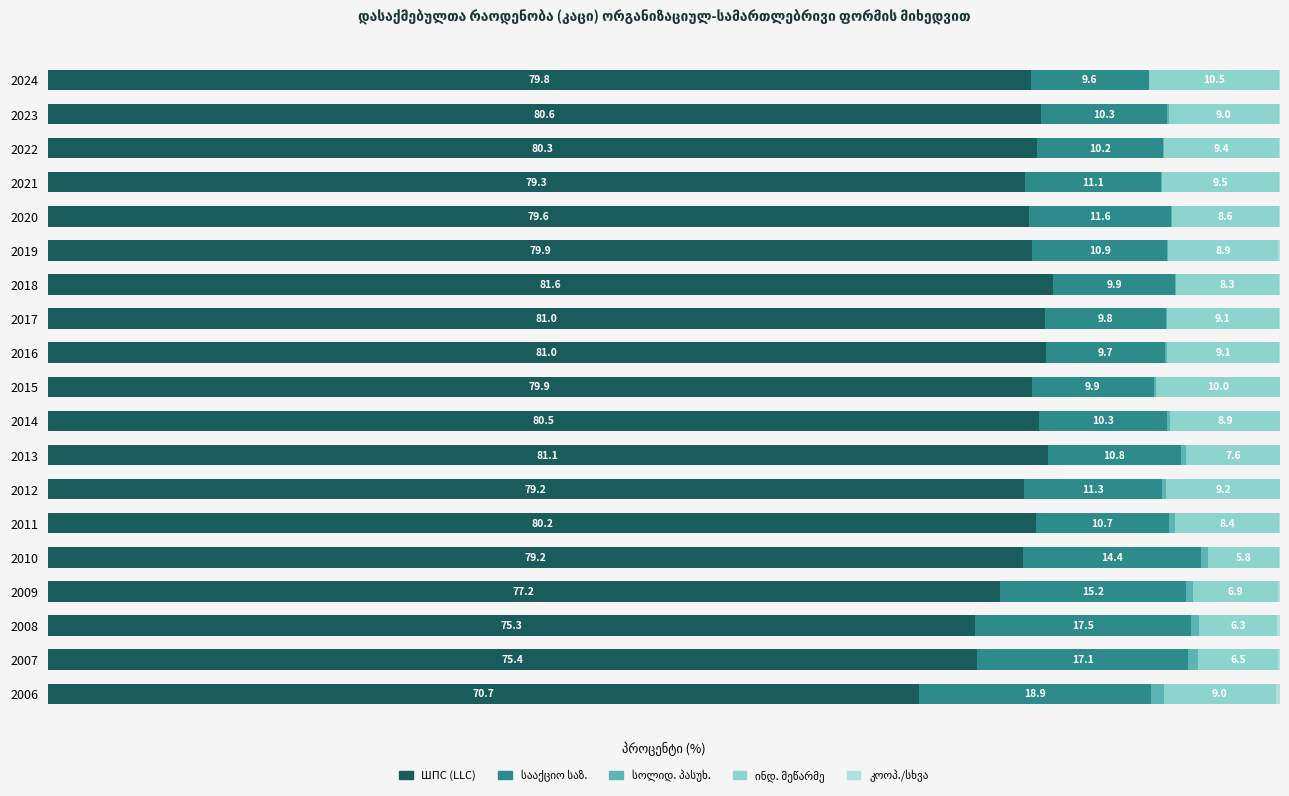

What is the sum of all ШПС (LLC) values?

1501.7